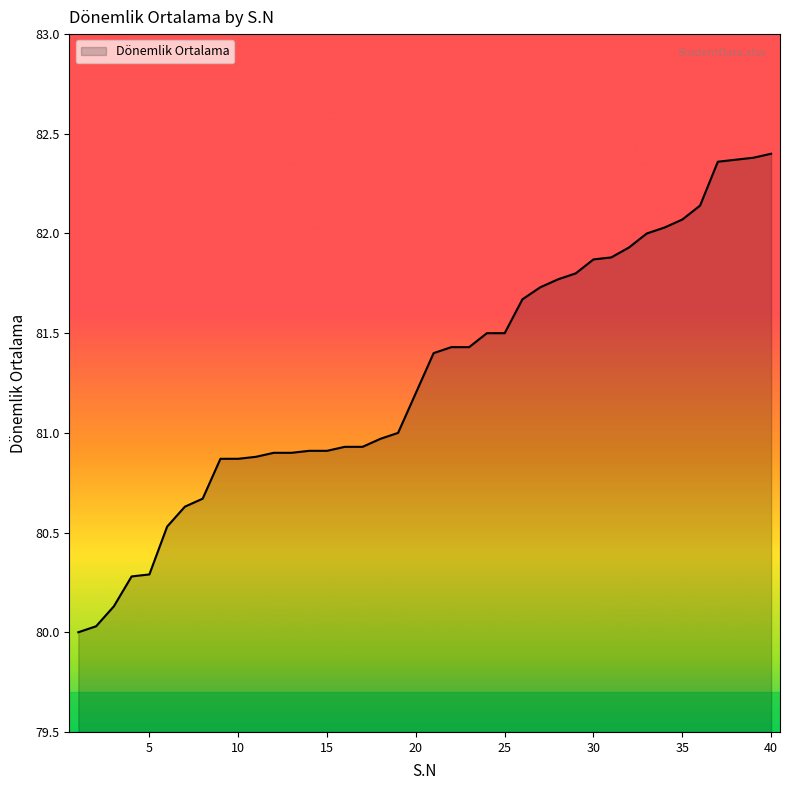

What is the difference between the maximum and minimum values?

2.4